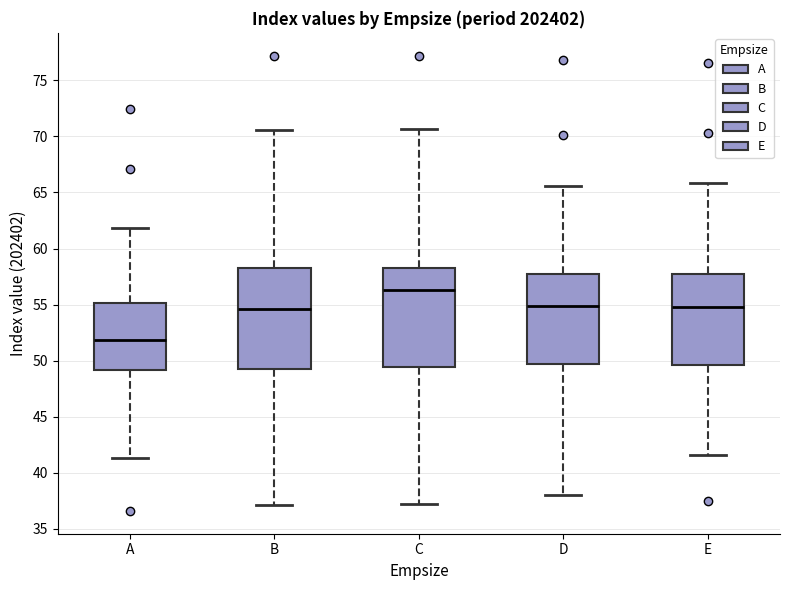

Which box has the lowest median line?

A